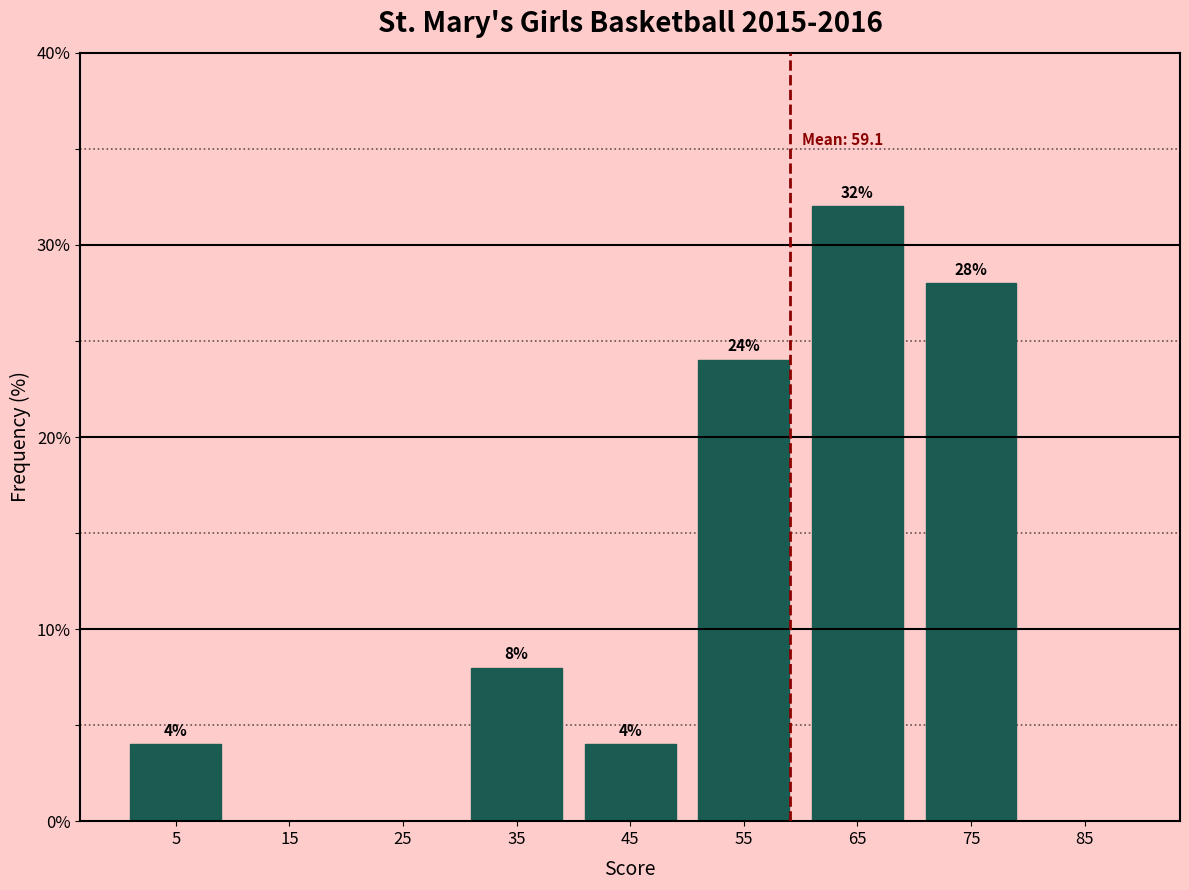

Which range on the x-axis has the tallest bar?

60 to 70